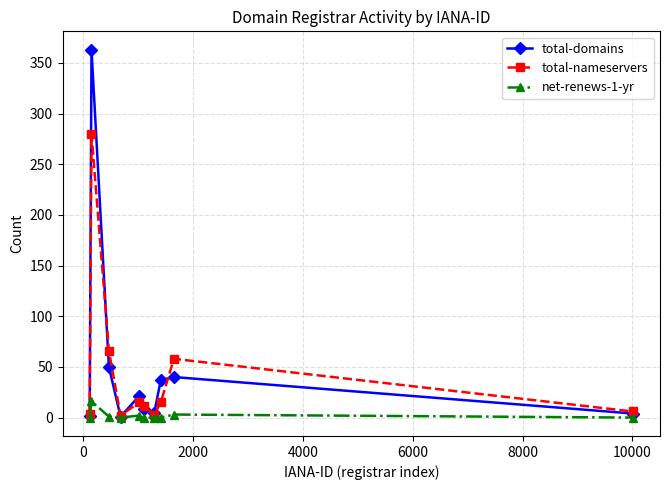

List the series in order of their peak value, highest first.

total-domains, total-nameservers, net-renews-1-yr